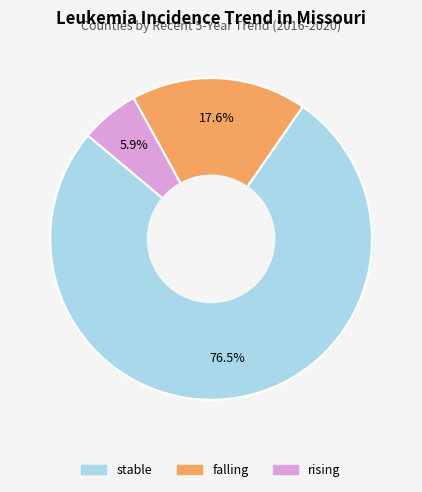

Between stable and rising, which is larger?

stable